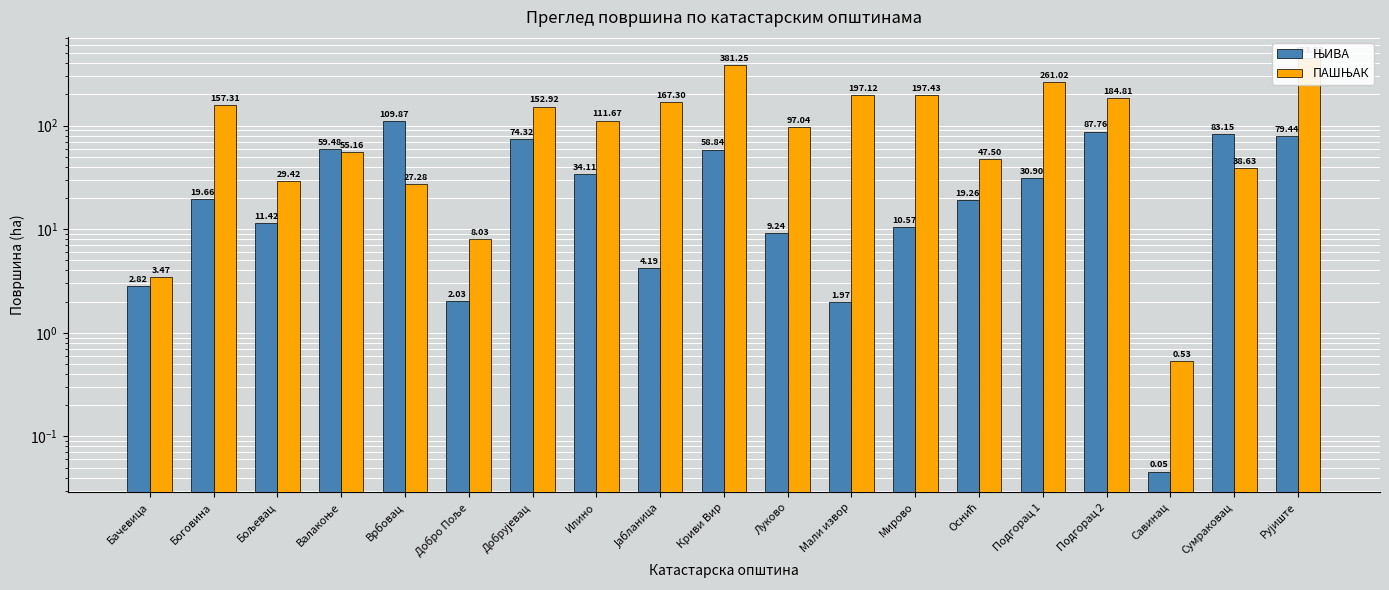

What is the average value of the ПАШЊАК series?

135.4